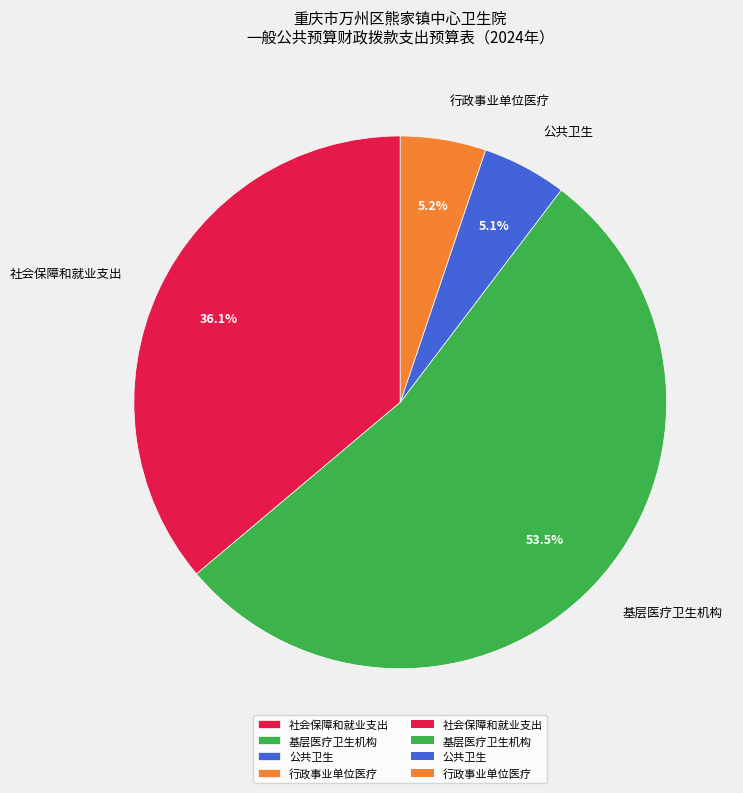

Which has a higher value, 社会保障和就业支出 or 行政事业单位医疗?

社会保障和就业支出